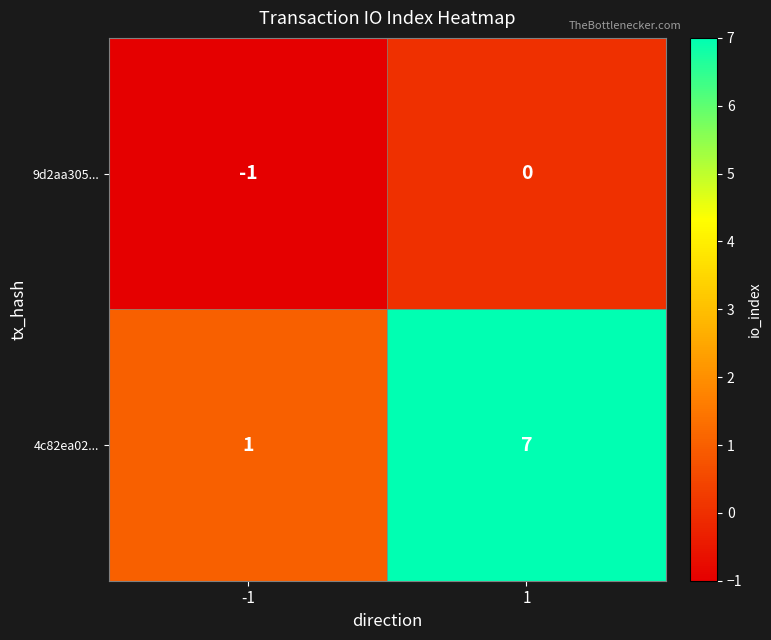

Rank the series by their average value, from lowest to highest.

9d2aa305..., 4c82ea02...